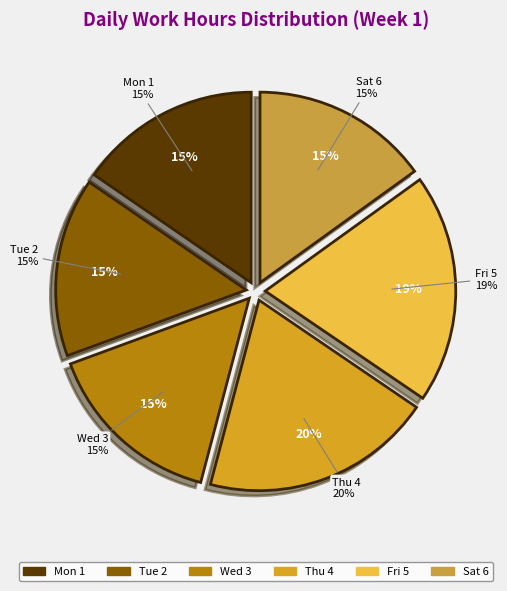

To the nearest percent, what is the combined percentage of Sat 6 and Mon 1?

30%